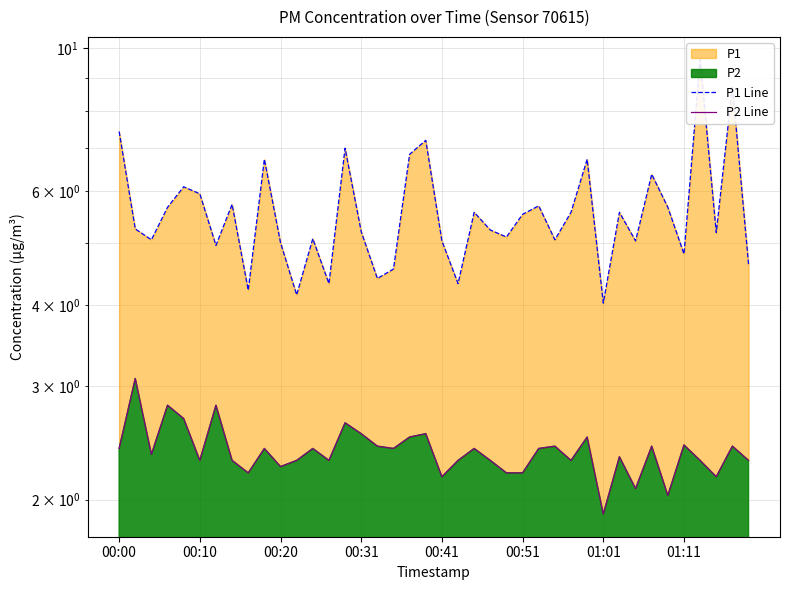

Which category has the highest value in the P1 Line series?

36